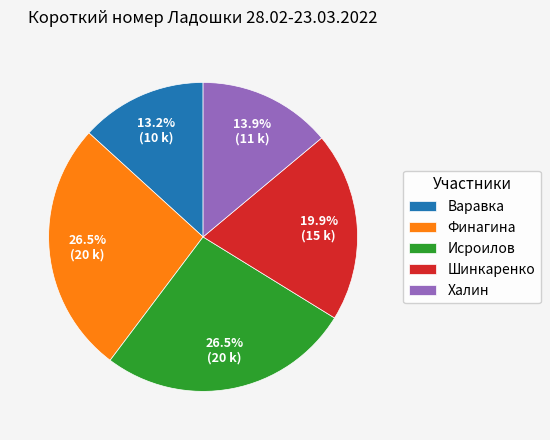

Do Халин and Шинкаренко together represent more than half of the pie?

No